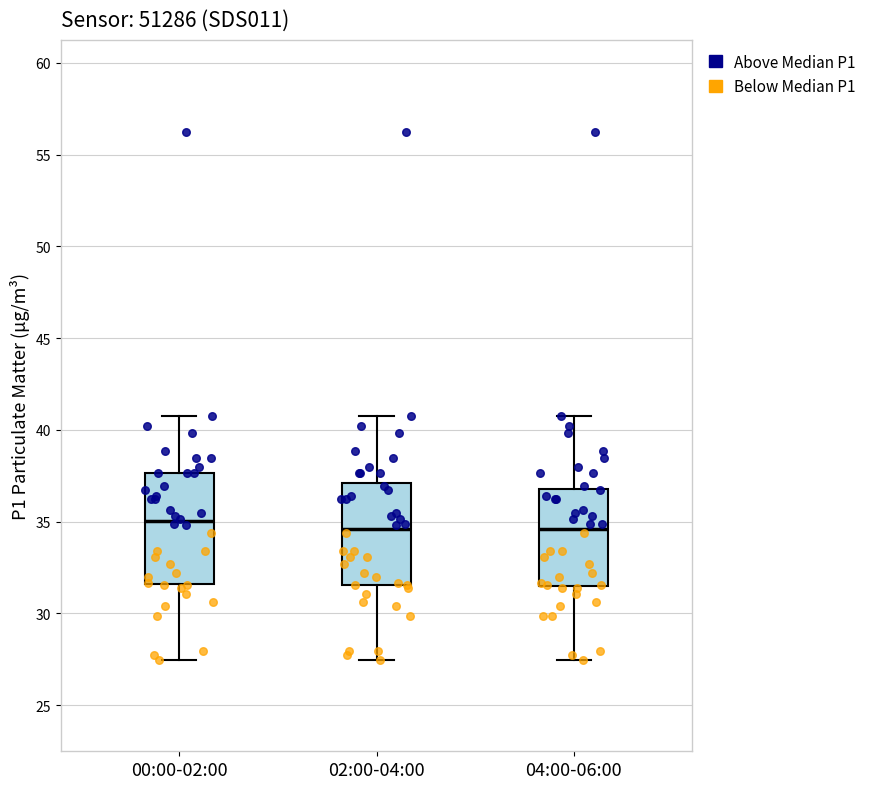

Reading left to right, transcribe this box plot: for each box, give where its median line is, the range the box spans, and where its two whiskers end, as read against the y-axis. The values are not printed on the chart, so give them approximately, as read against the axis.

00:00-02:00: median 35.0, box 31.5 to 37.5, whiskers 27.5 to 41.0
02:00-04:00: median 34.5, box 31.5 to 37.0, whiskers 27.5 to 41.0
04:00-06:00: median 34.5, box 31.5 to 37.0, whiskers 27.5 to 41.0